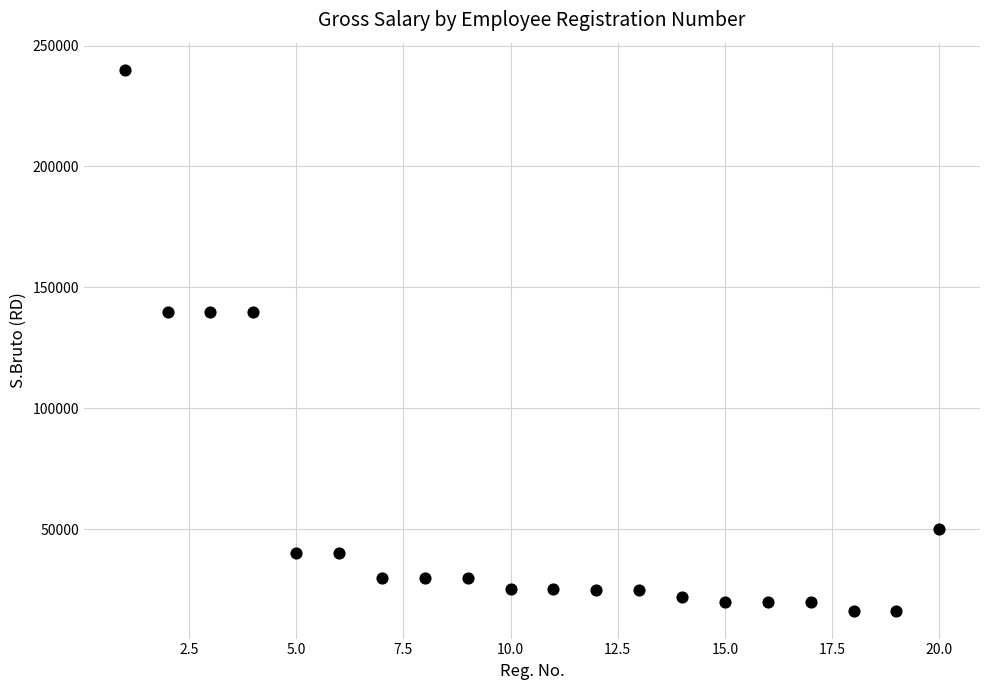

What is the range of X values (max minus min)?

19